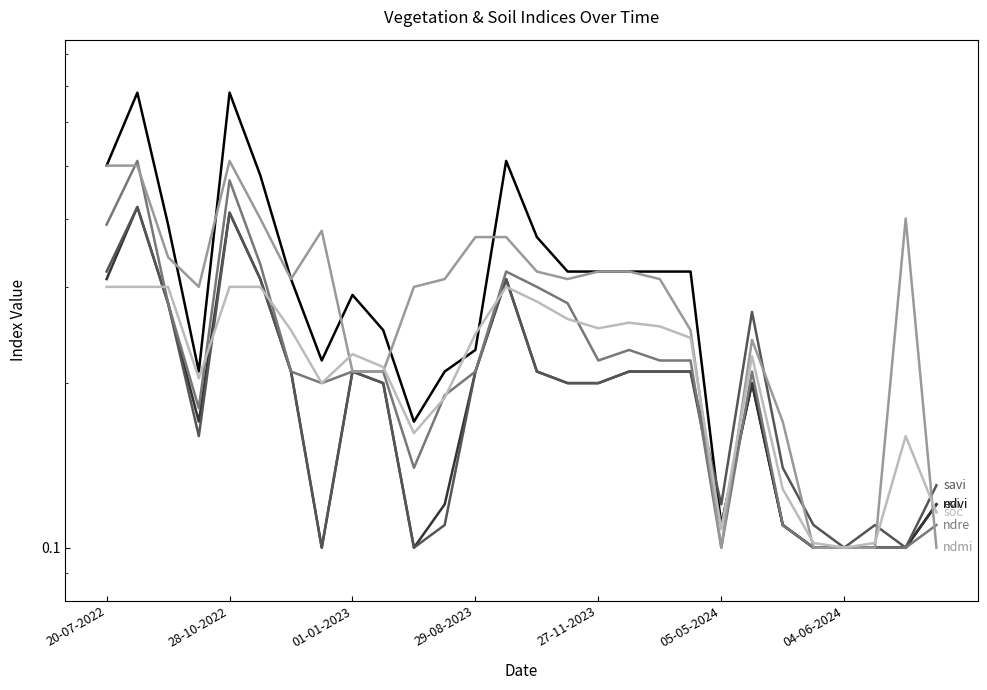

True or false: savi and ndre intersect in this chart.

True